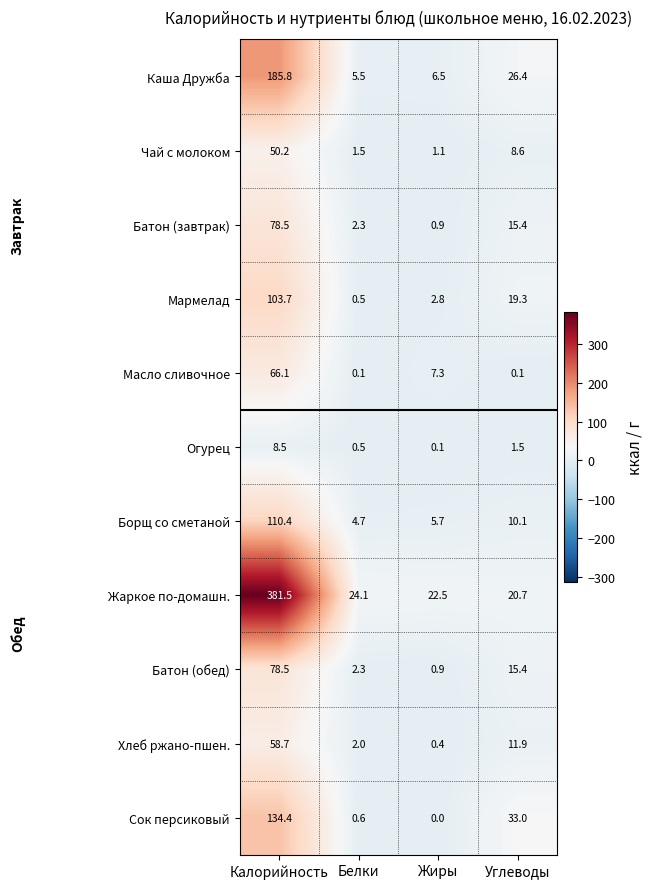

Which label corresponds to the smallest value in the chart?

Жиры